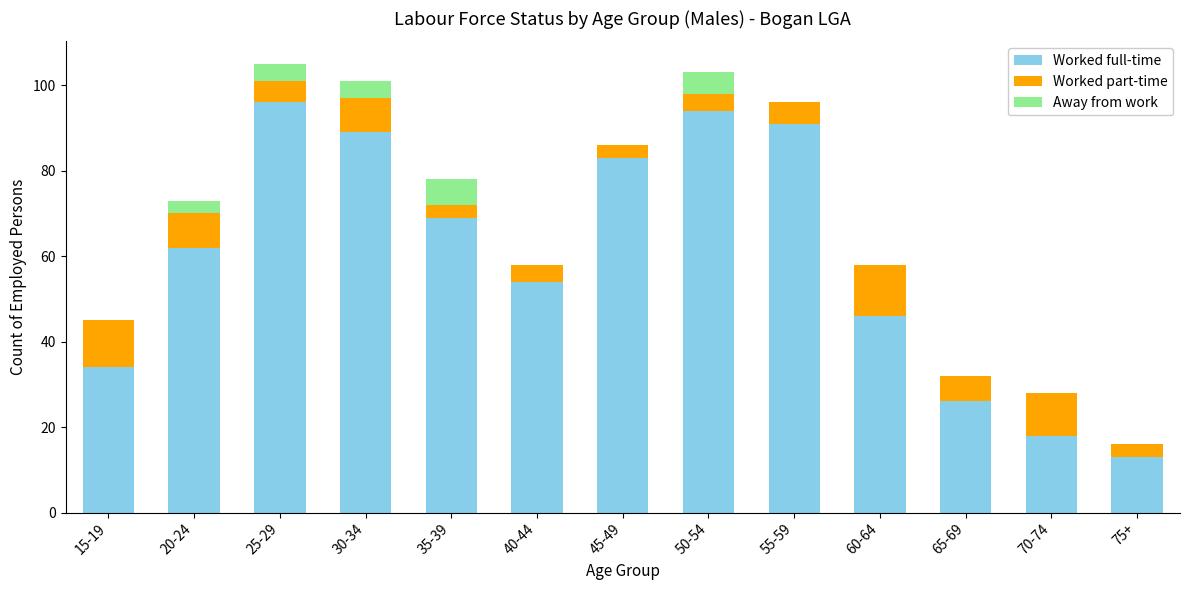

Are the bars grouped side by side (vs. stacked)?

No